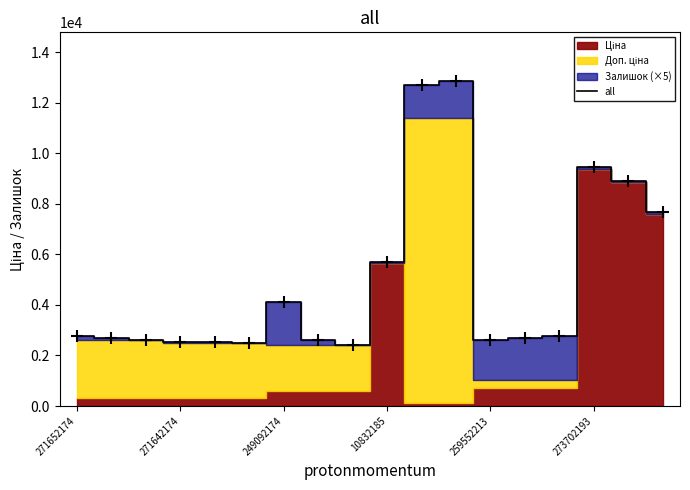

What is the maximum value for all?

12860.0